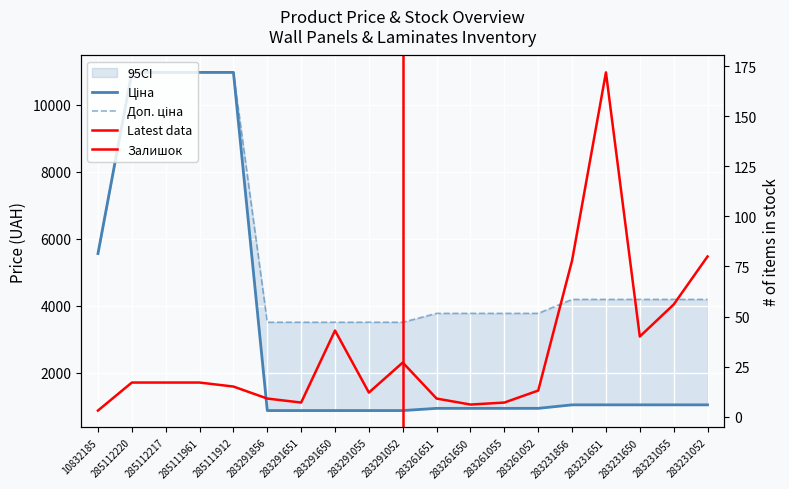

How many lines are shown in the chart?

3